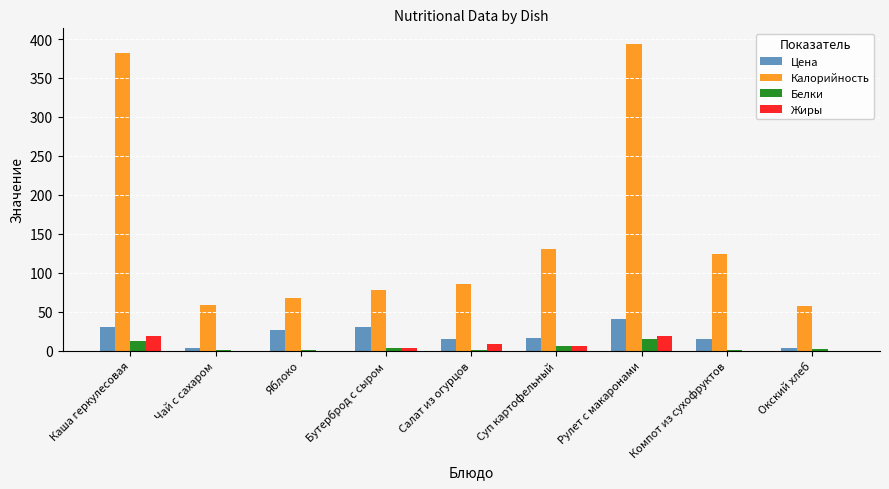

How many categories are shown in the chart?

9